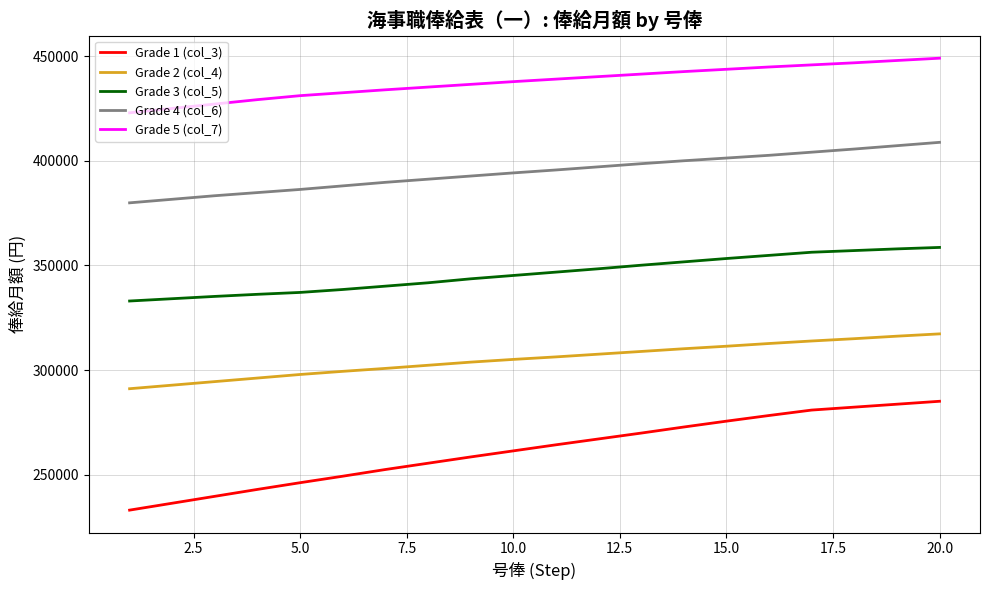

Rank the series by their maximum value, from lowest to highest.

Grade 1 (col_3), Grade 2 (col_4), Grade 3 (col_5), Grade 4 (col_6), Grade 5 (col_7)